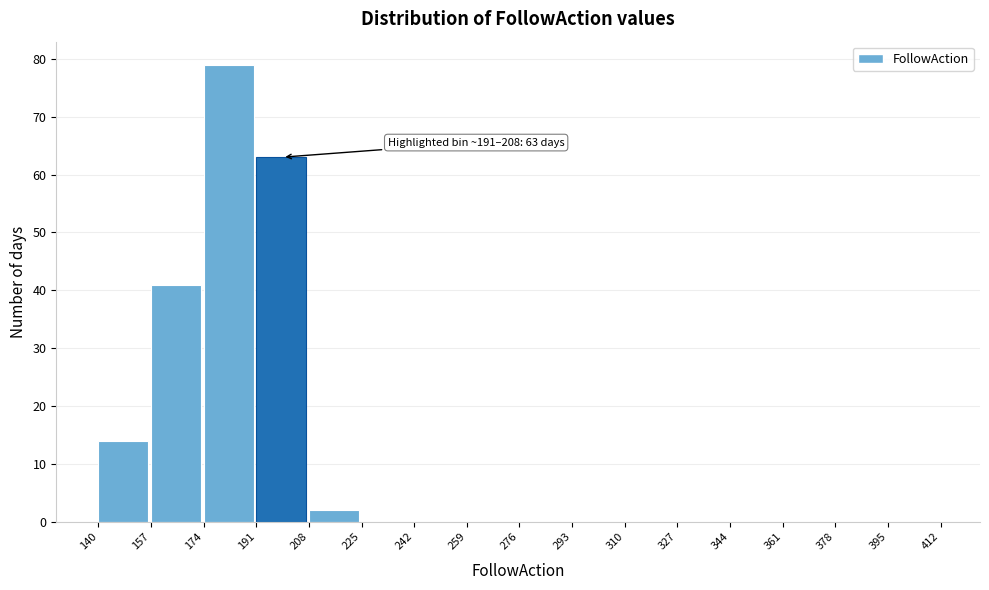

Which range on the x-axis has the tallest bar?

174 to 191